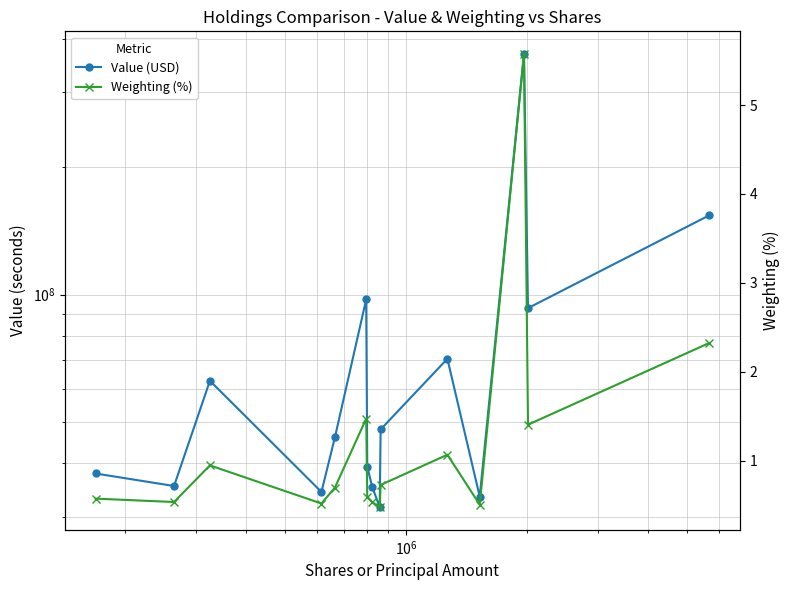

At how many categories does at least one series exceed 345934644?

1